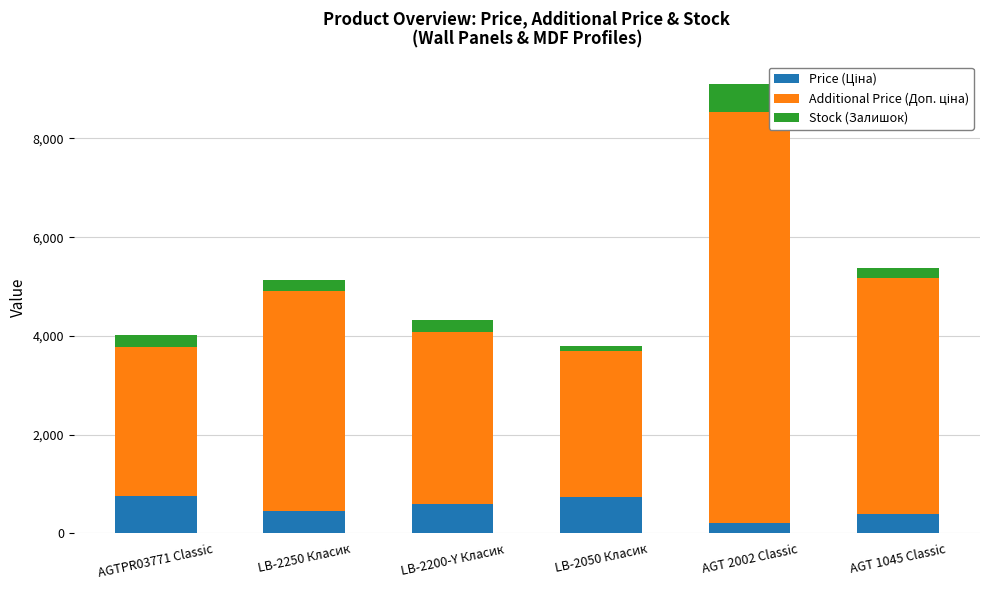

Are the bars horizontal?

No